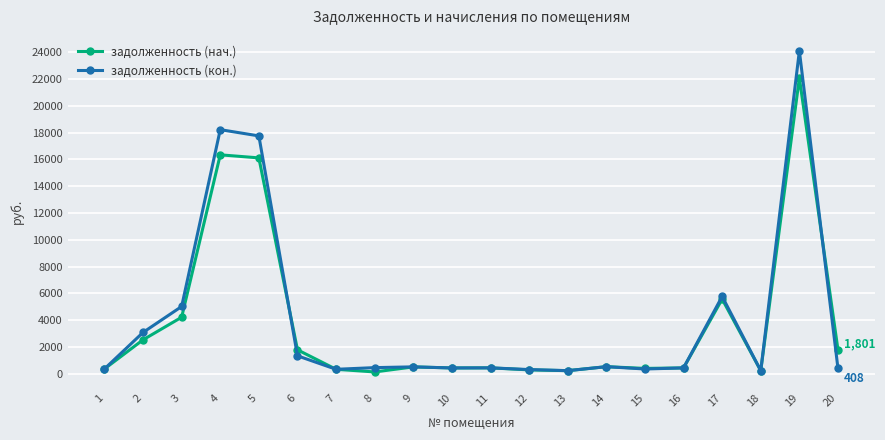

After their last crossing, which series has the higher values: задолженность (нач.) or задолженность (кон.)?

задолженность (нач.)